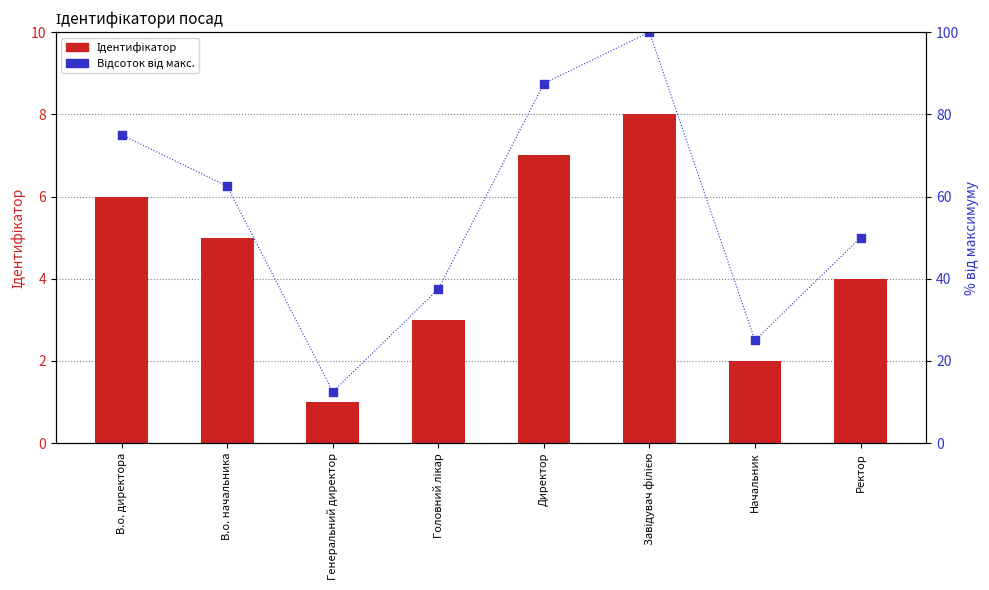

Which series reaches the maximum Y coordinate?

Відсоток від макс.